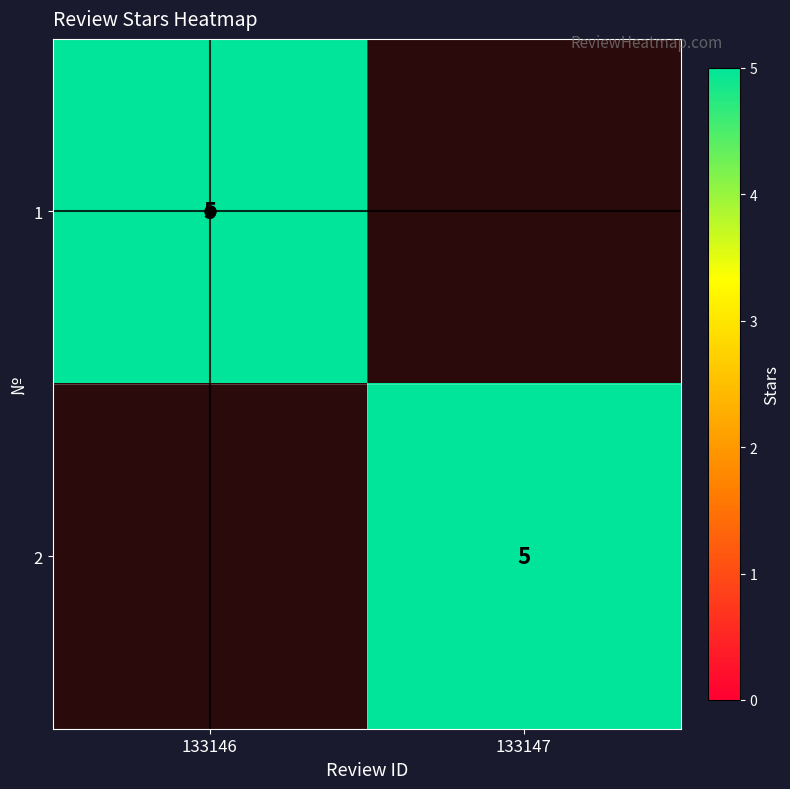

The value of 2 at 133147 is 5. True or false?

True